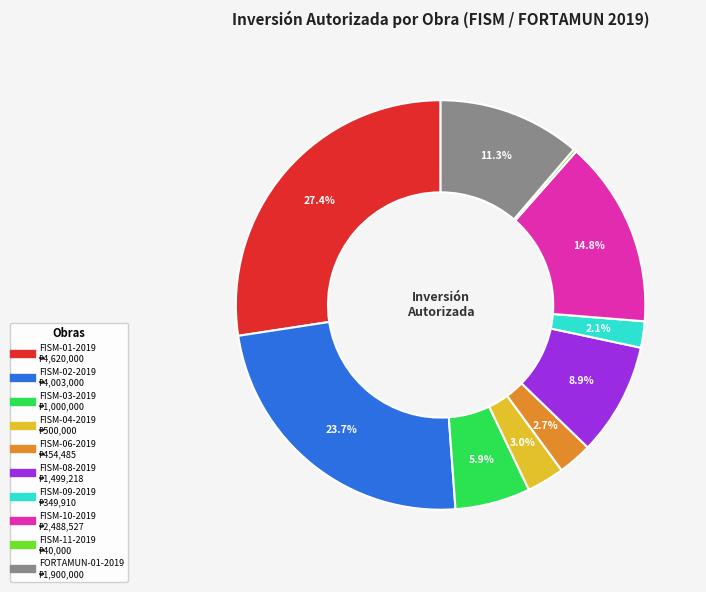

Which slice is the largest?

FISM-01-2019